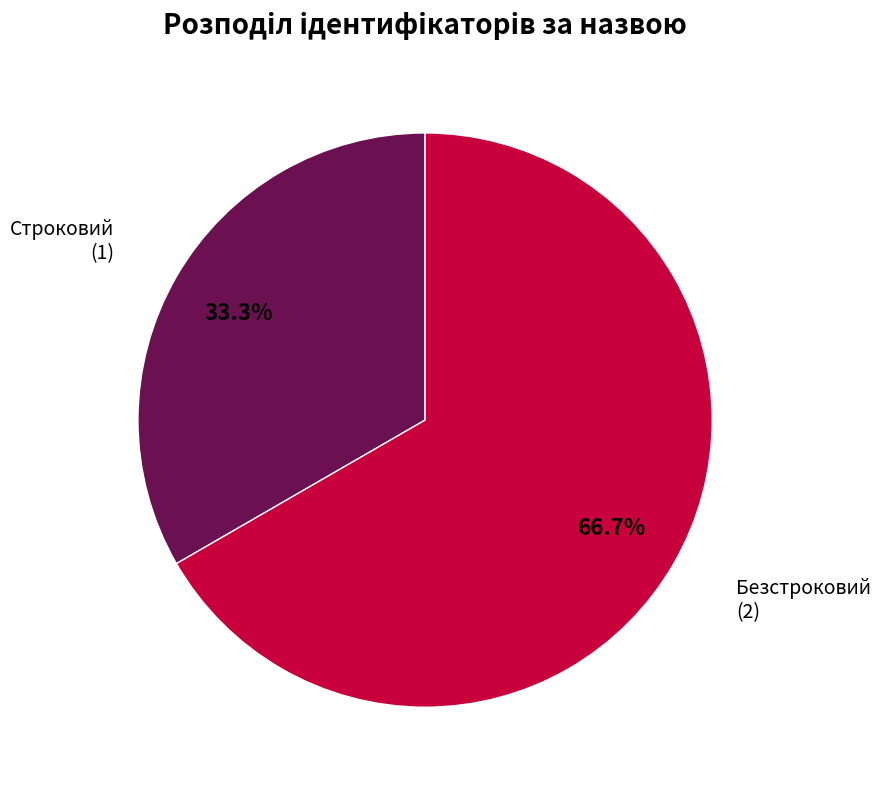

What is the majority slice?

Безстроковий